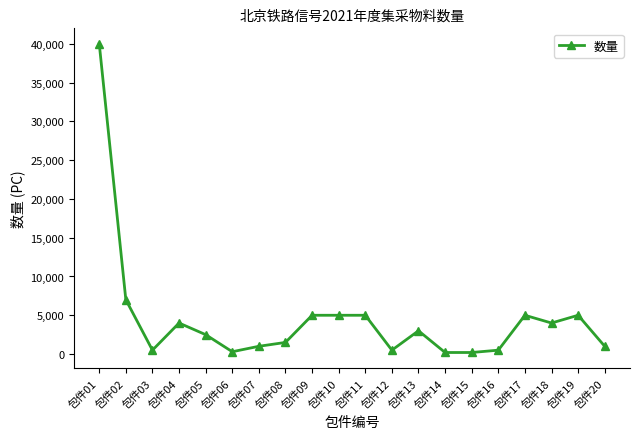

How many lines are shown in the chart?

1